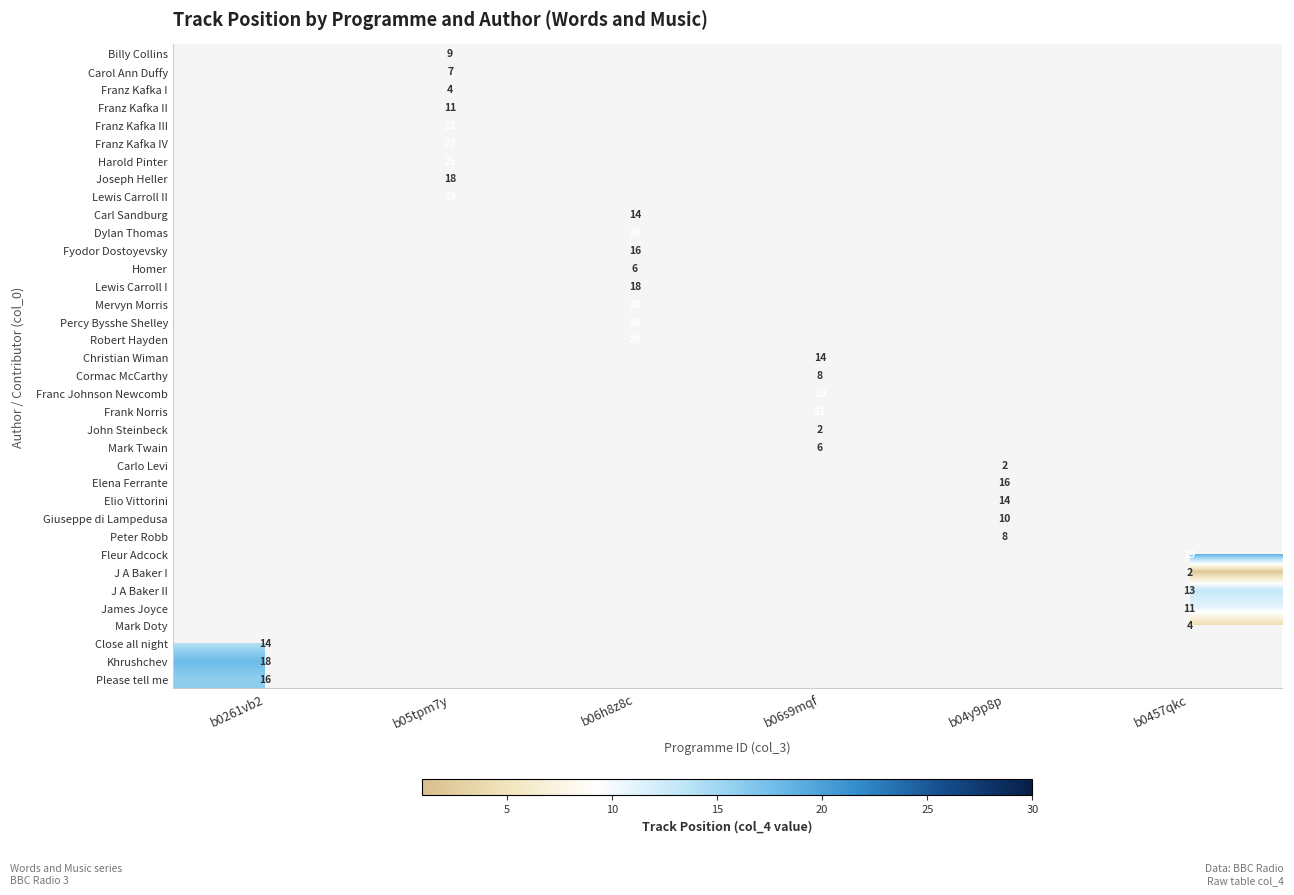

The value of Robert Hayden at b06h8z8c is 33. True or false?

False